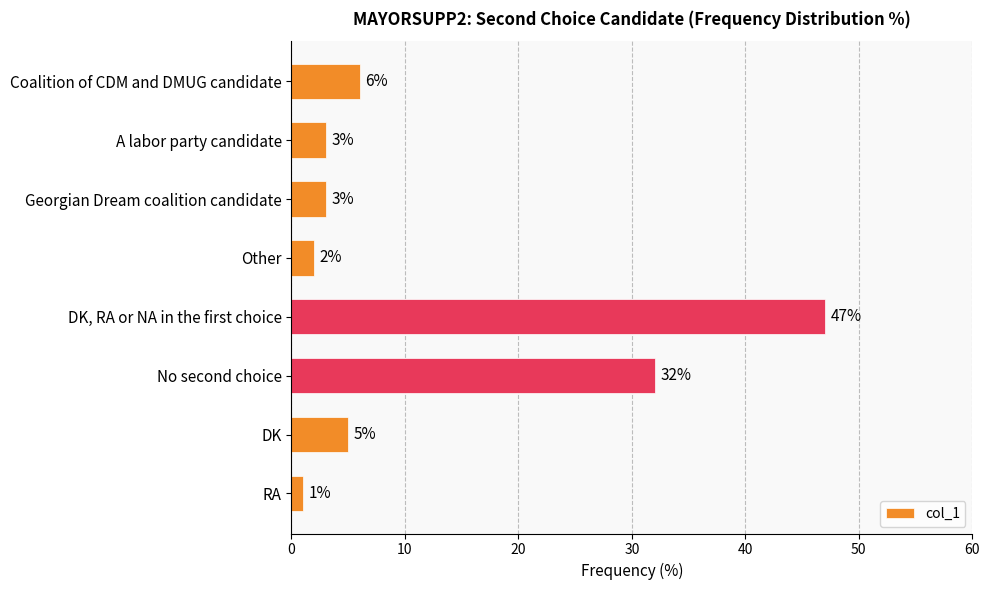

What is the greatest value displayed?

47